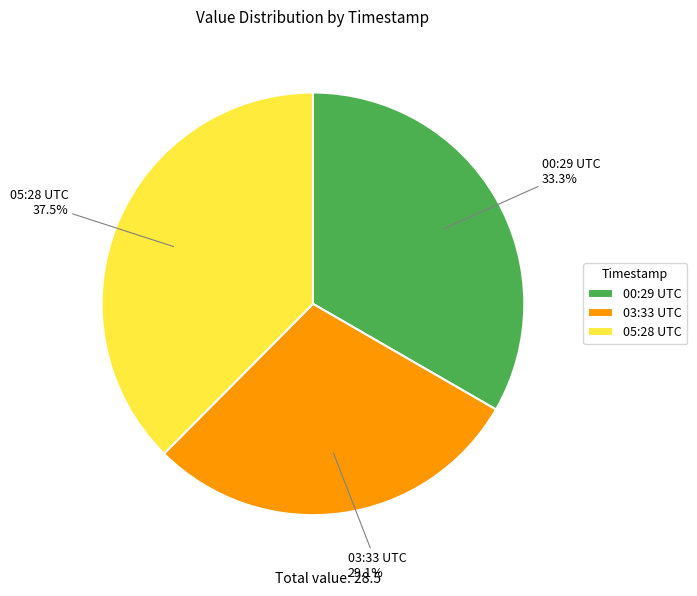

To the nearest percent, what is the average slice percentage?

33%